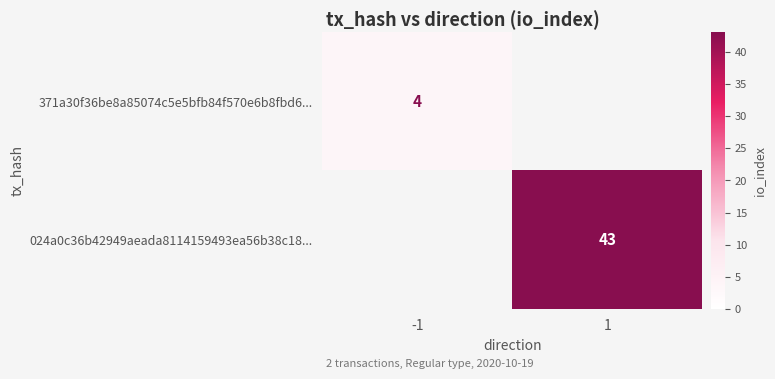

Is it true that 371a30f36be8a85074c5e5bfb84f570e6b8fbd6... equals 4 at -1?

True